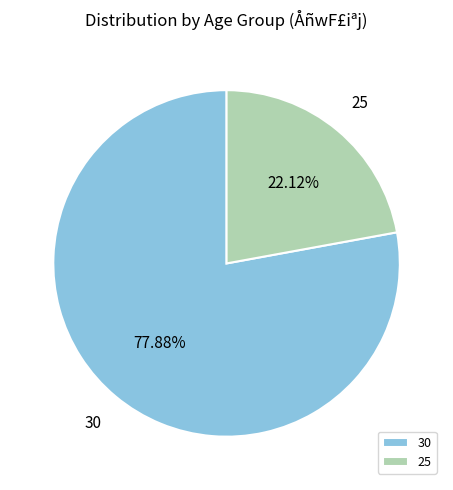

Is the sum of 25 and 30 greater than half?

Yes